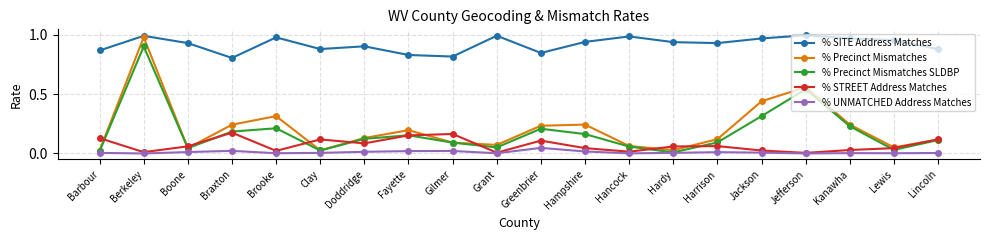

True or false: % Precinct Mismatches SLDBP and % SITE Address Matches intersect in this chart.

False